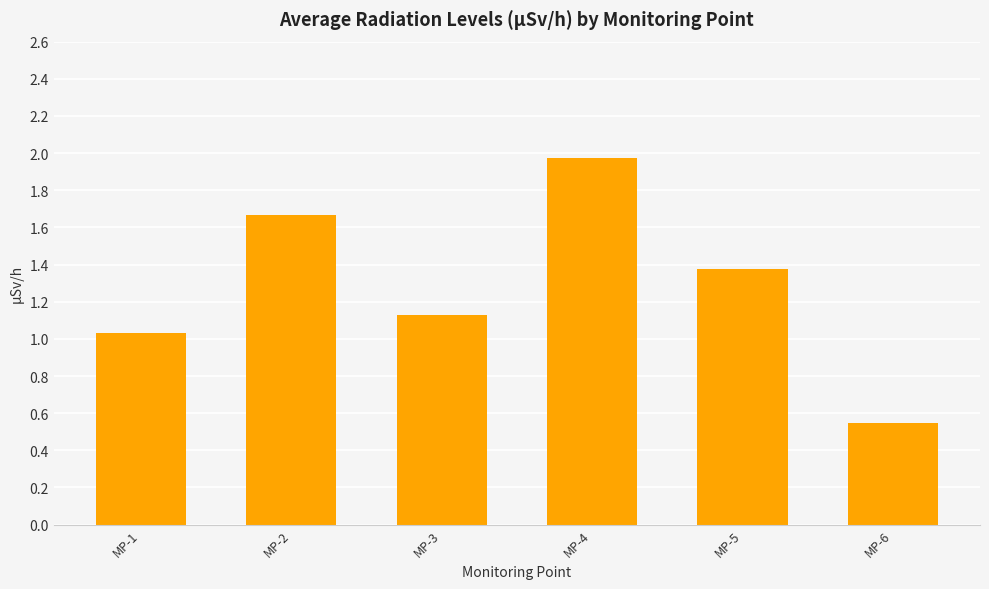

What is the ratio of the value at MP-4 to the value at MP-5?

1.4